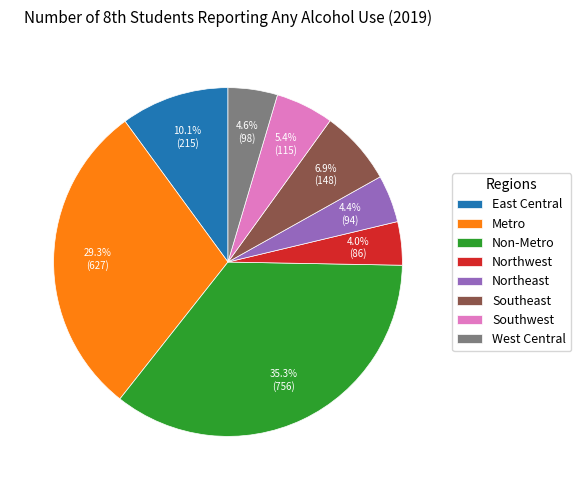

The Metro slice represents 38% of the pie. True or false?

False